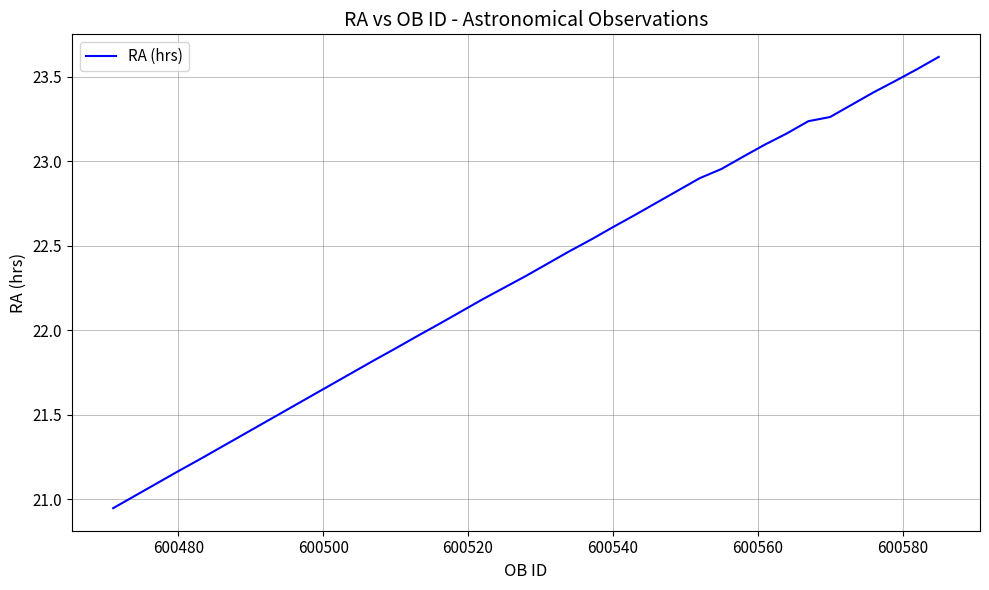

What is the greatest value displayed?

23.6